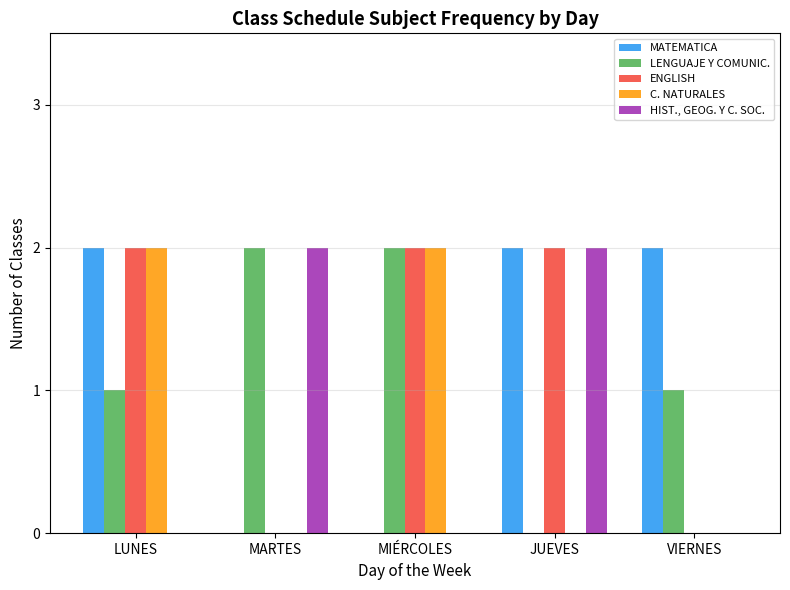

How many series are shown in this chart?

5